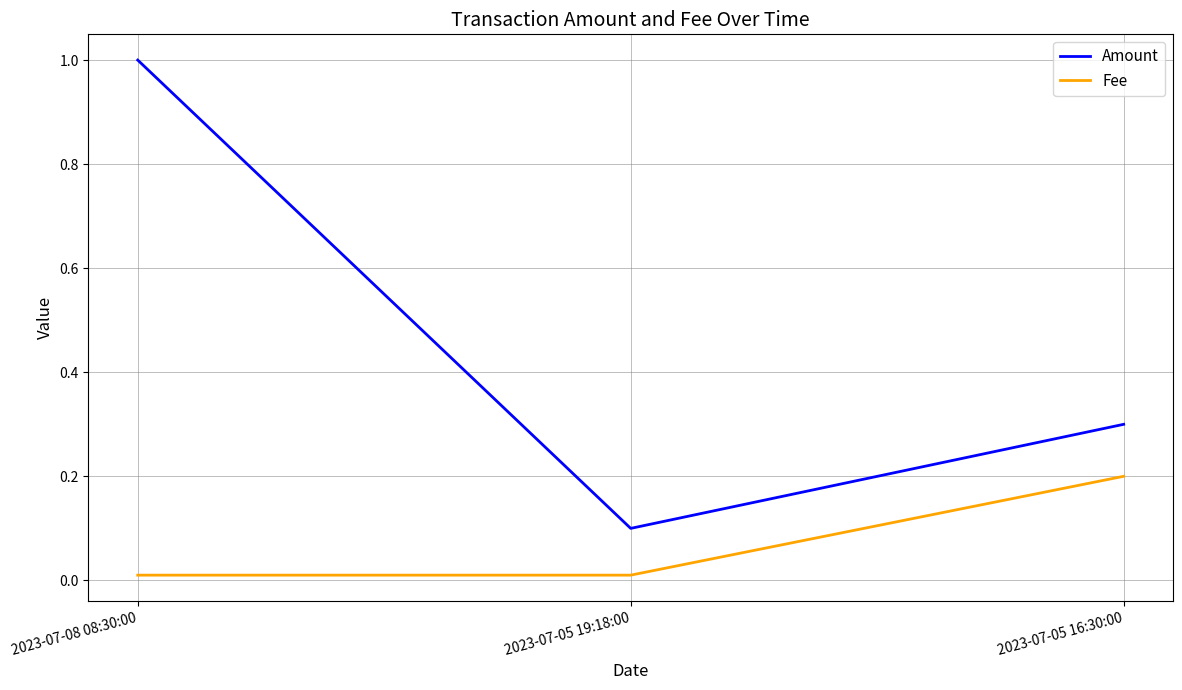

The value of Fee at 2023-07-08 08:30:00 is 0.0. True or false?

True